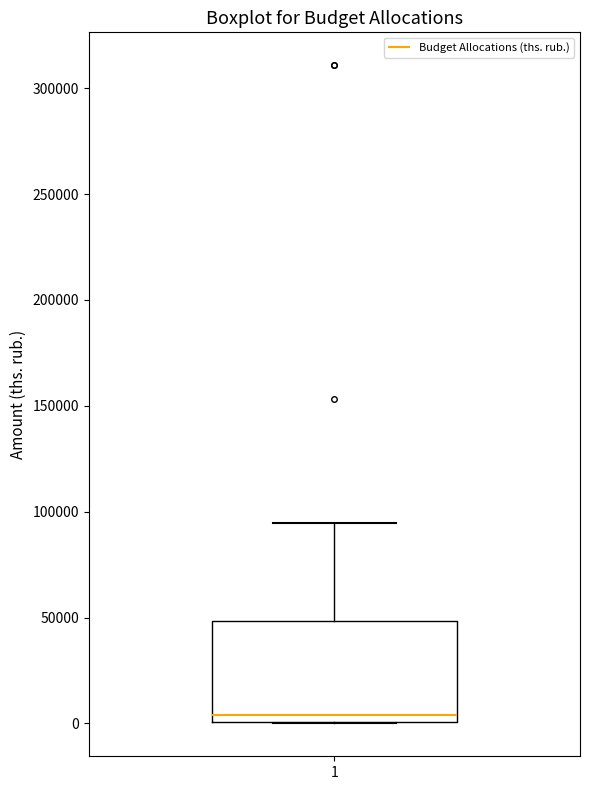

Where does the upper whisker of the box at x = 1 end on the y-axis? The values are not printed on the chart, so give them approximately, as read against the axis.

95000